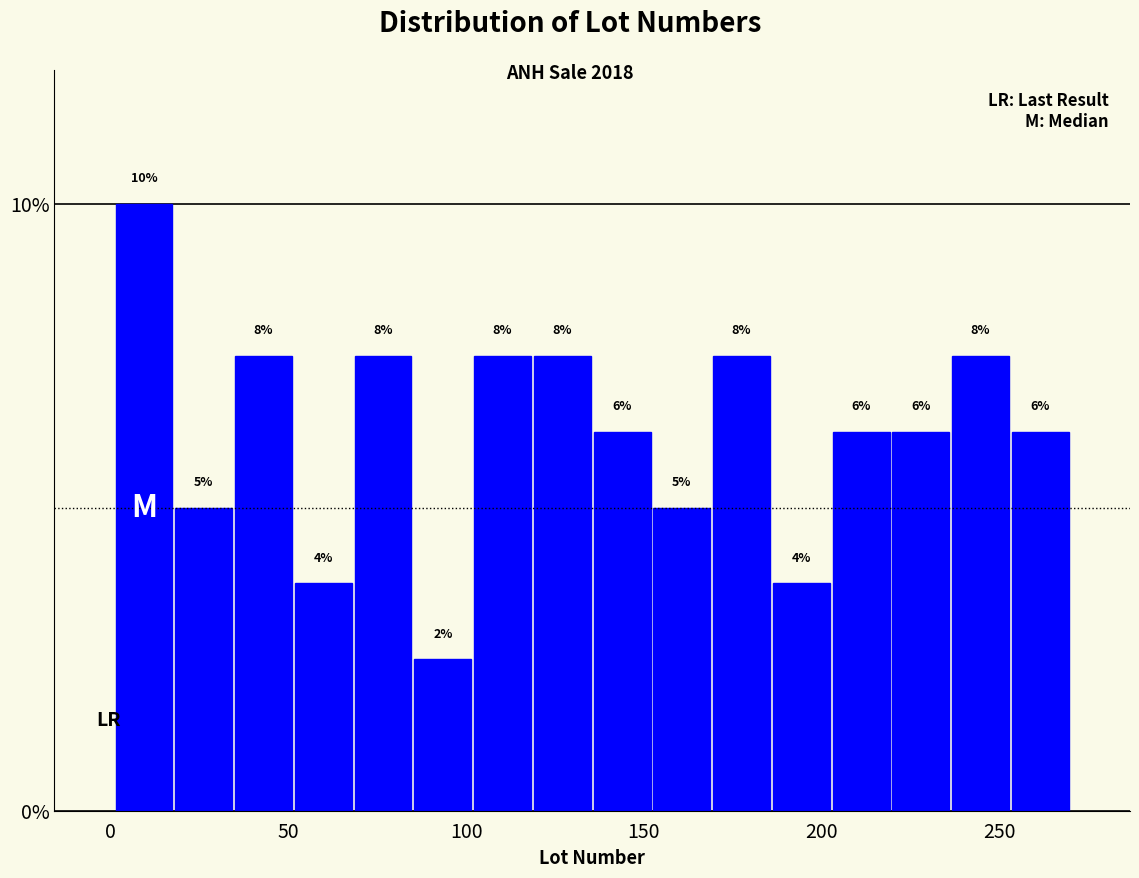

Read against the x-axis, roughly where is the centre of the tallest bar?

10